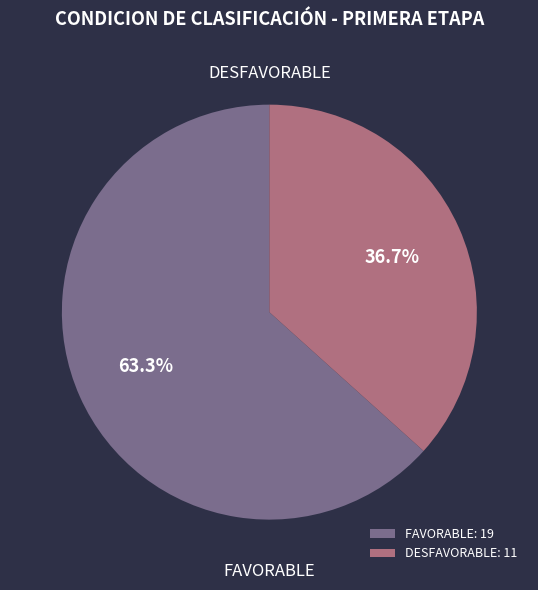

Rank the categories by value from lowest to highest.

DESFAVORABLE, FAVORABLE